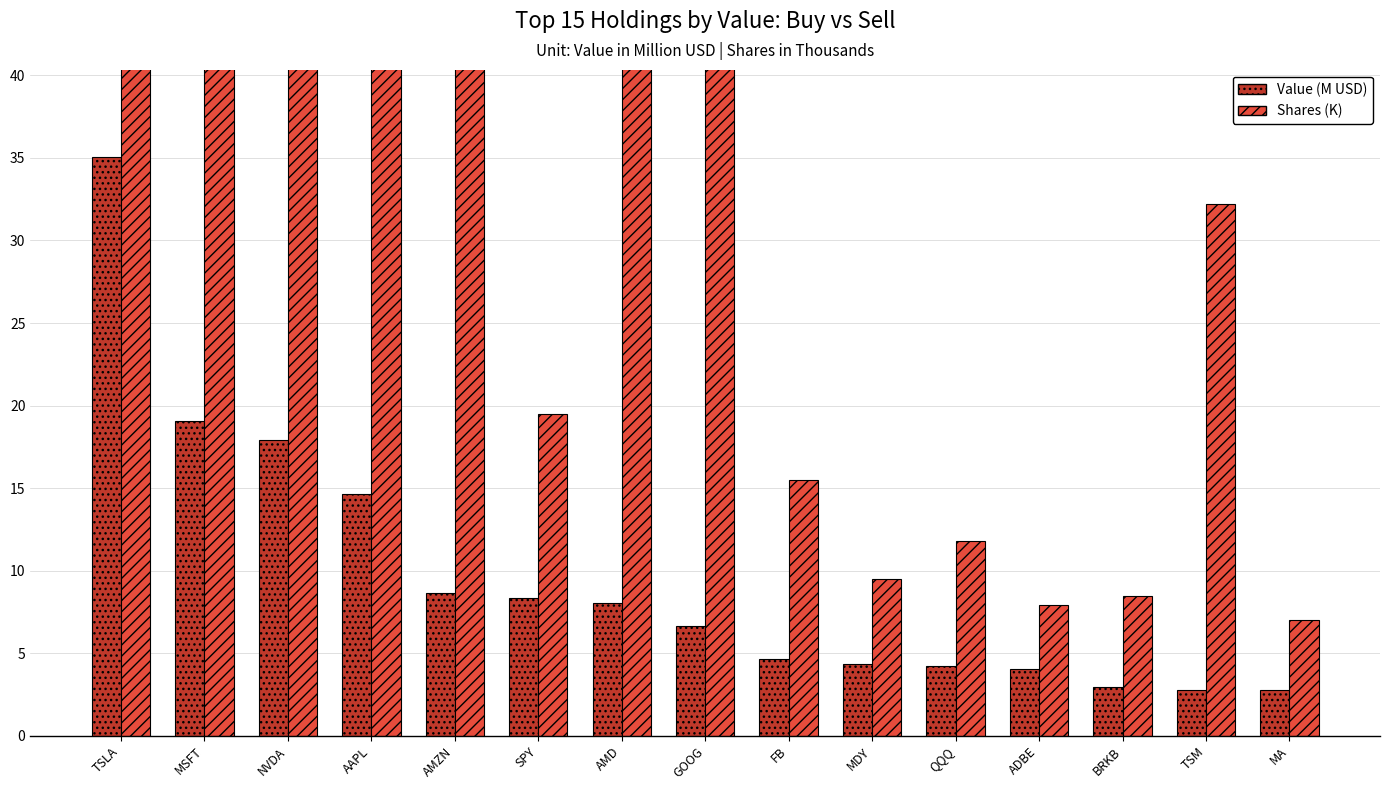

What is the approximate value of Shares (K) at ADBE?

7.9